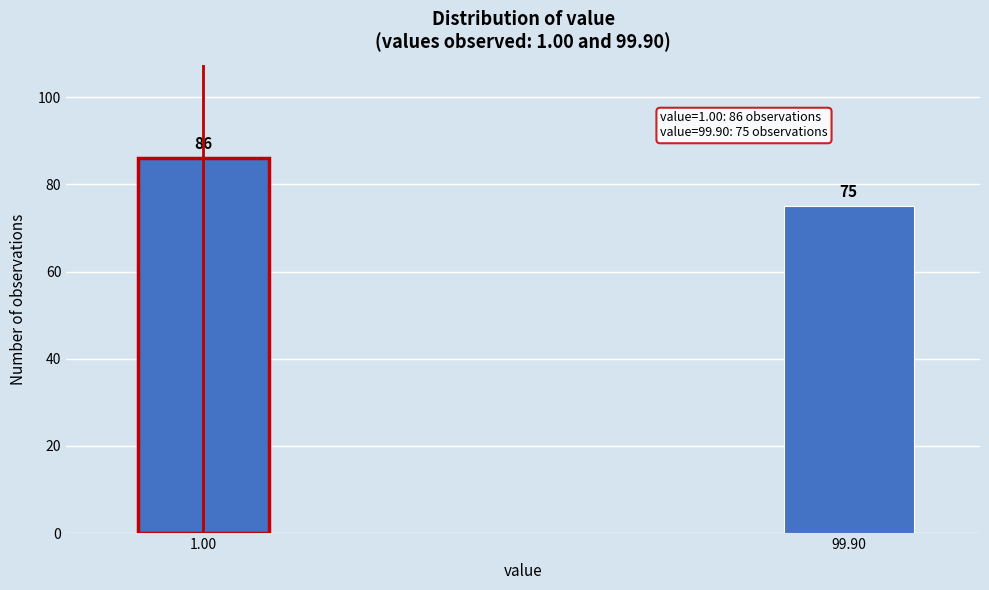

Reading right to left, list all the values displayed in this chart.

75	86